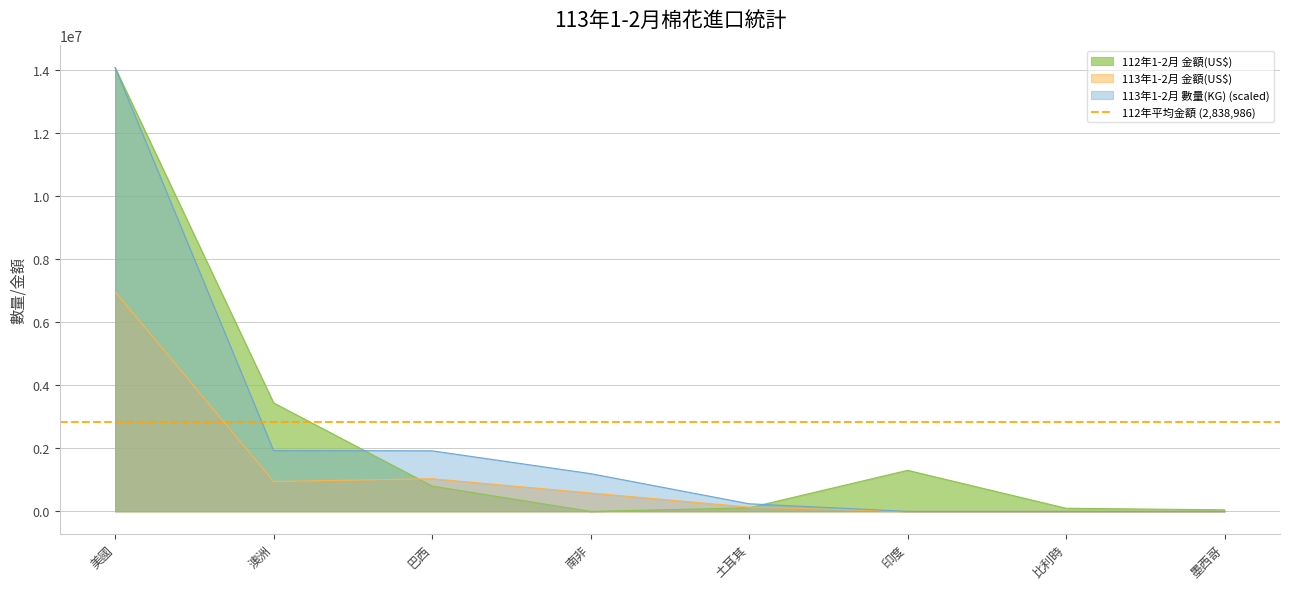

What is the maximum value for 112年1-2月 金額(US$)?

14066800.0